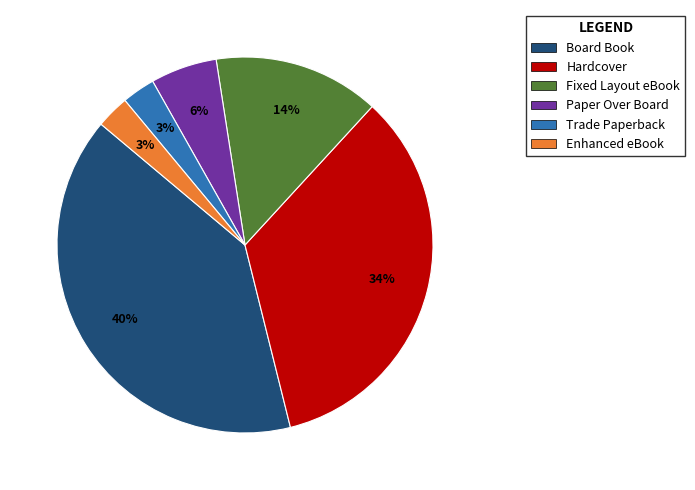

Is it true that Hardcover is 25% of the pie?

False